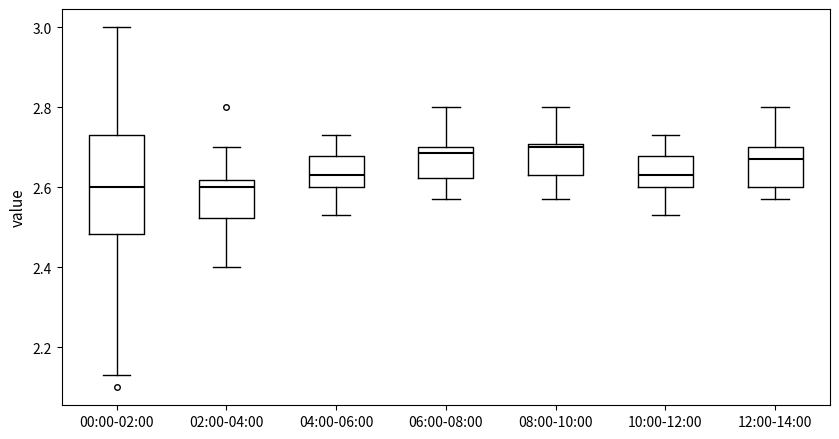

Reading left to right, read every box against the y-axis: the position of its median line, the range the box covers, and the ends of its whiskers. The values are not printed on the chart, so give them approximately, as read against the axis.

00:00-02:00: median 2.60, box 2.48 to 2.74, whiskers 2.14 to 3.00
02:00-04:00: median 2.60, box 2.52 to 2.62, whiskers 2.40 to 2.70
04:00-06:00: median 2.64, box 2.60 to 2.68, whiskers 2.54 to 2.74
06:00-08:00: median 2.68, box 2.62 to 2.70, whiskers 2.58 to 2.80
08:00-10:00: median 2.70 (just below the box's upper edge), box 2.64 to 2.70, whiskers 2.58 to 2.80
10:00-12:00: median 2.64, box 2.60 to 2.68, whiskers 2.54 to 2.74
12:00-14:00: median 2.68, box 2.60 to 2.70, whiskers 2.58 to 2.80